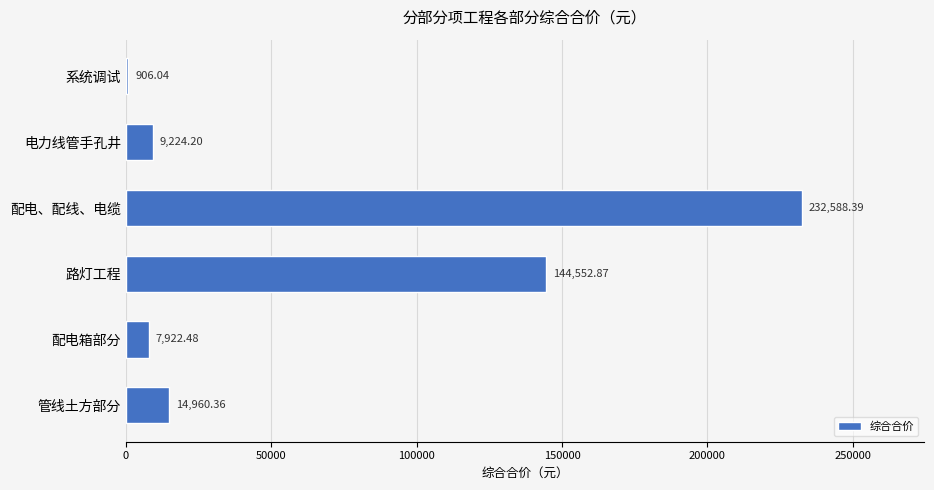

What is the difference between the values at 配电、配线、电缆 and 路灯工程?

88035.5